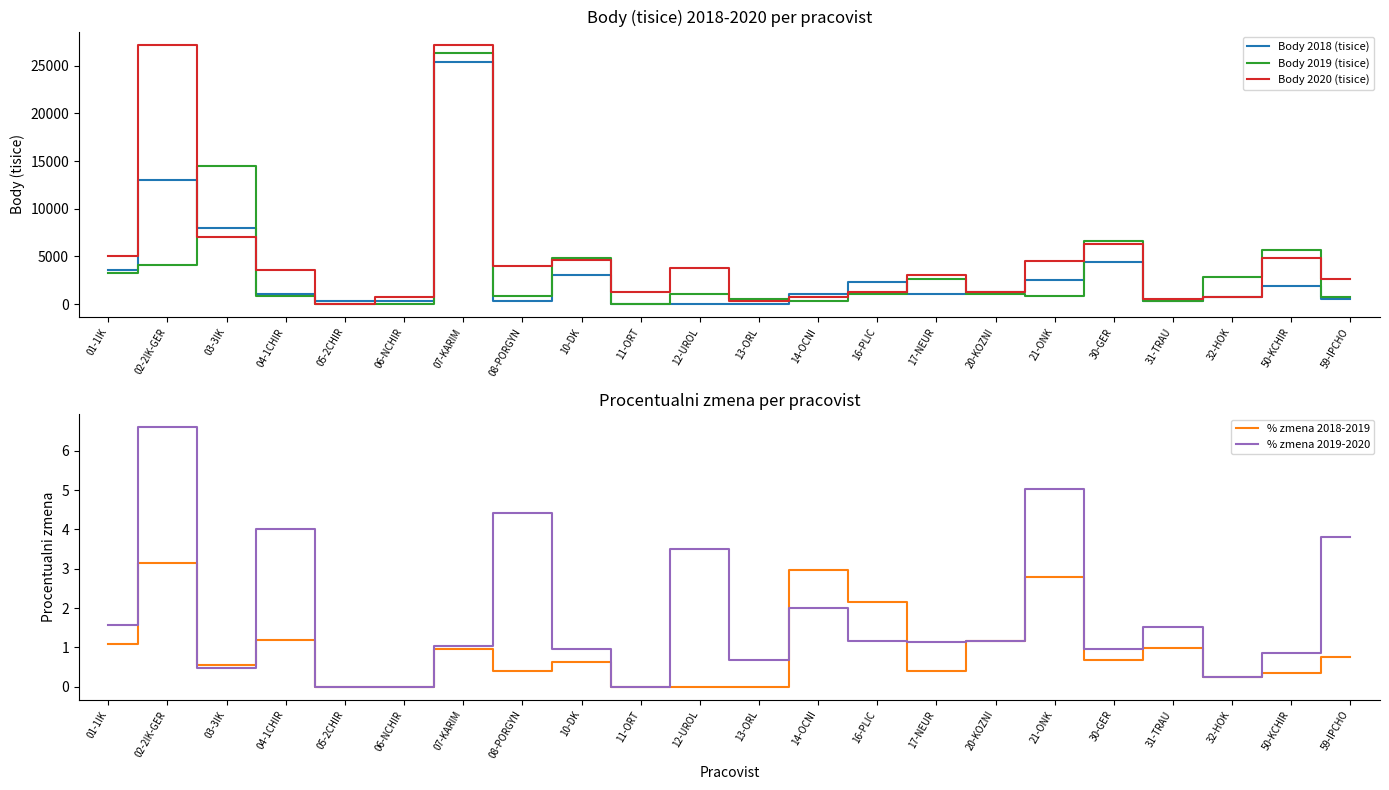

What is the maximum value shown in the chart?

27200.0